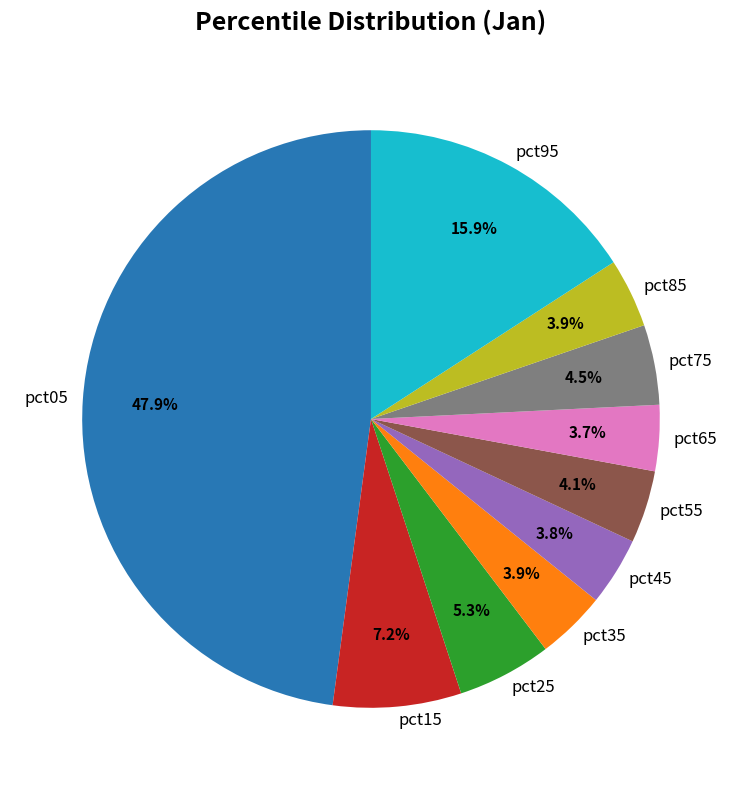

Between pct25 and pct65, which is larger?

pct25